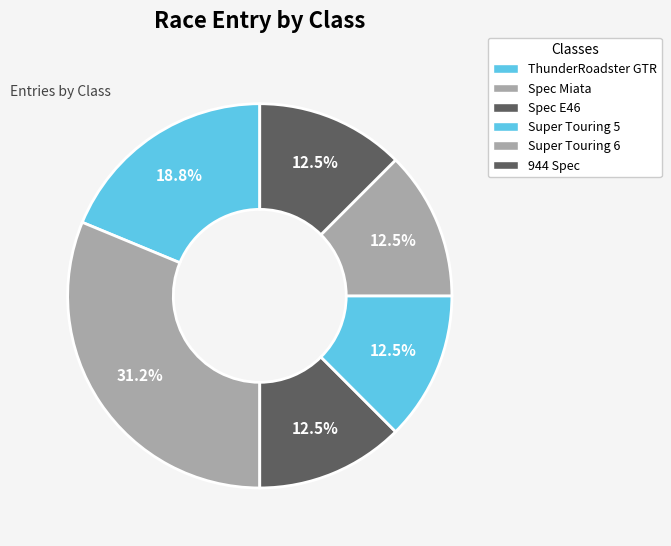

What is the largest slice in the pie chart?

Spec Miata